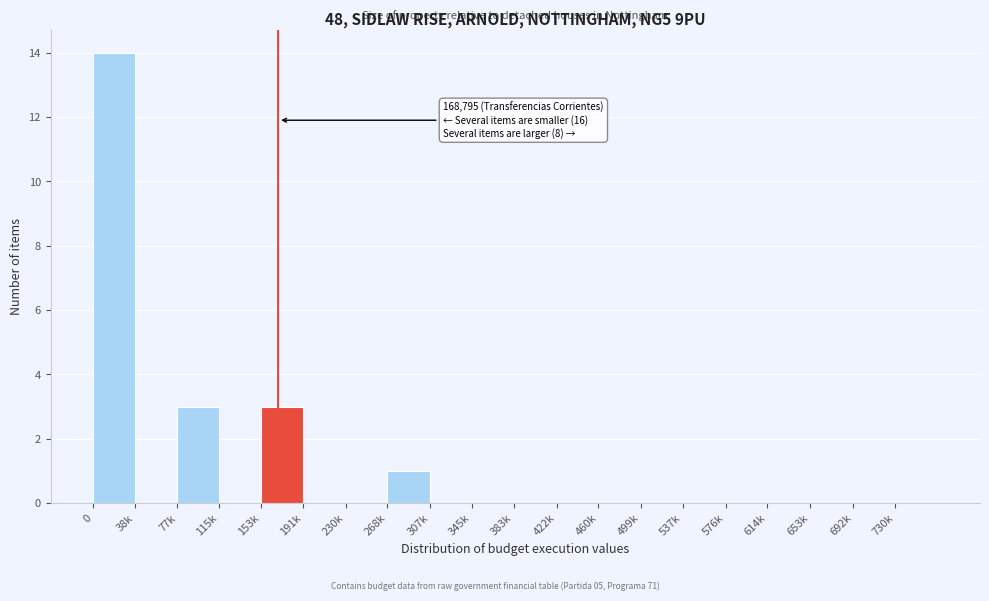

Reading left to right, extract all data points from this chart.

0=14	38k=0	77k=3	115k=0	153k=3	191k=0	230k=0	268k=1	307k=0	345k=0	383k=0	422k=0	460k=0	499k=0	537k=0	576k=0	614k=0	653k=0	692k=0	730k=0